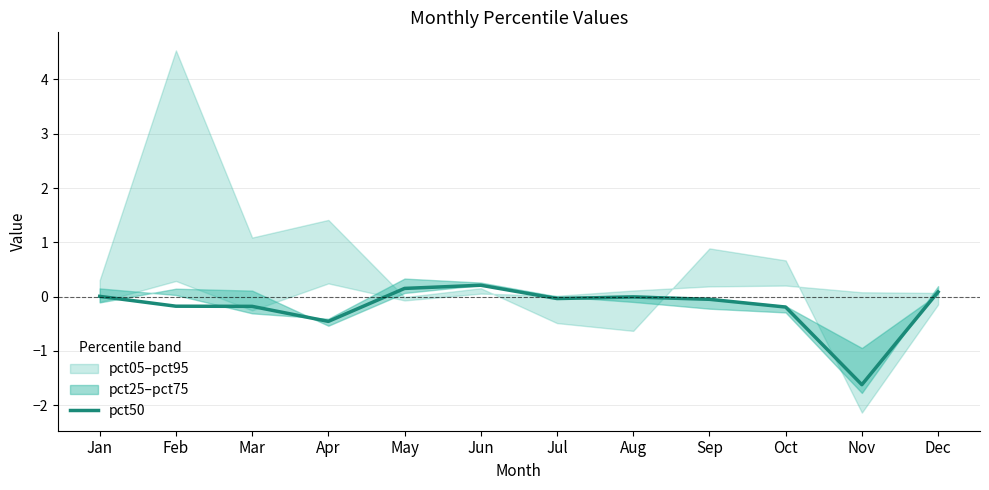

How many negative values are there?

8